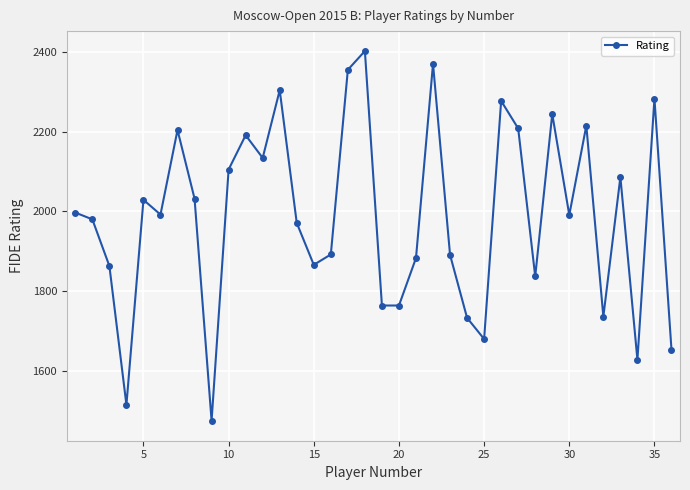

What is the maximum value shown in the chart?

2402